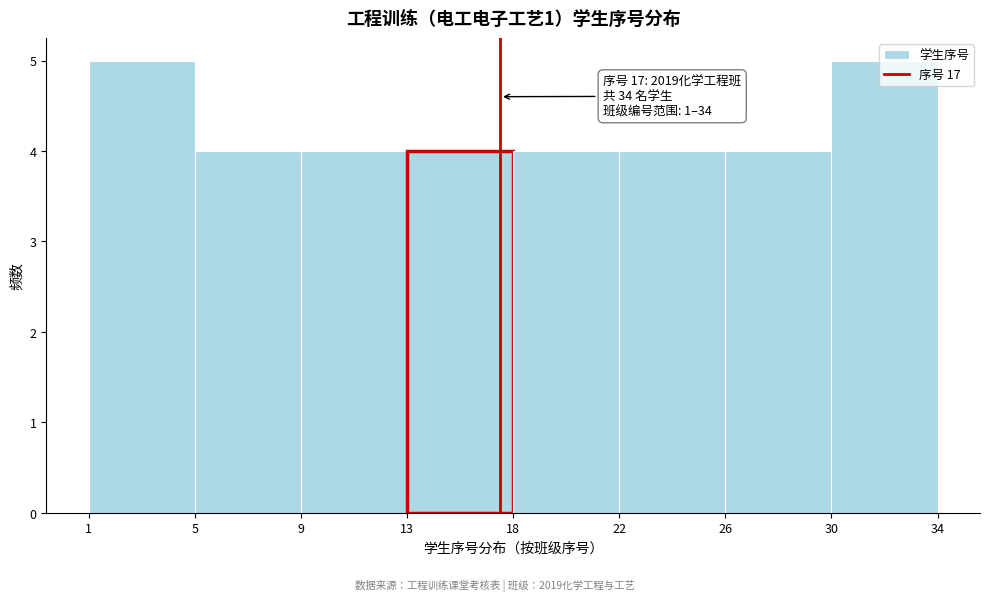

What is the ratio of the value at 5 to the value at 26?

1.0